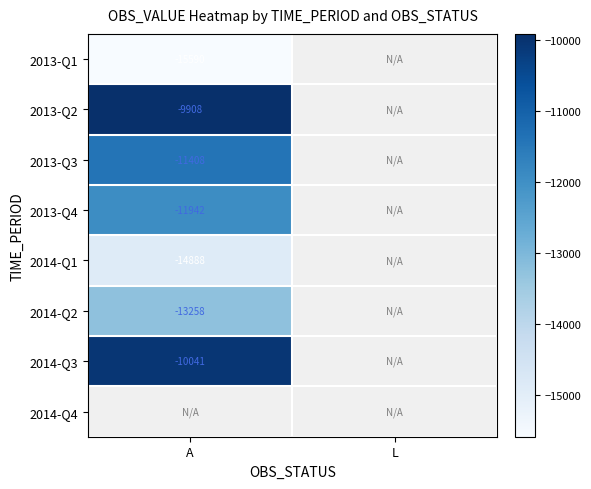

Rank the categories by 2014-Q3 value from lowest to highest.

A, L